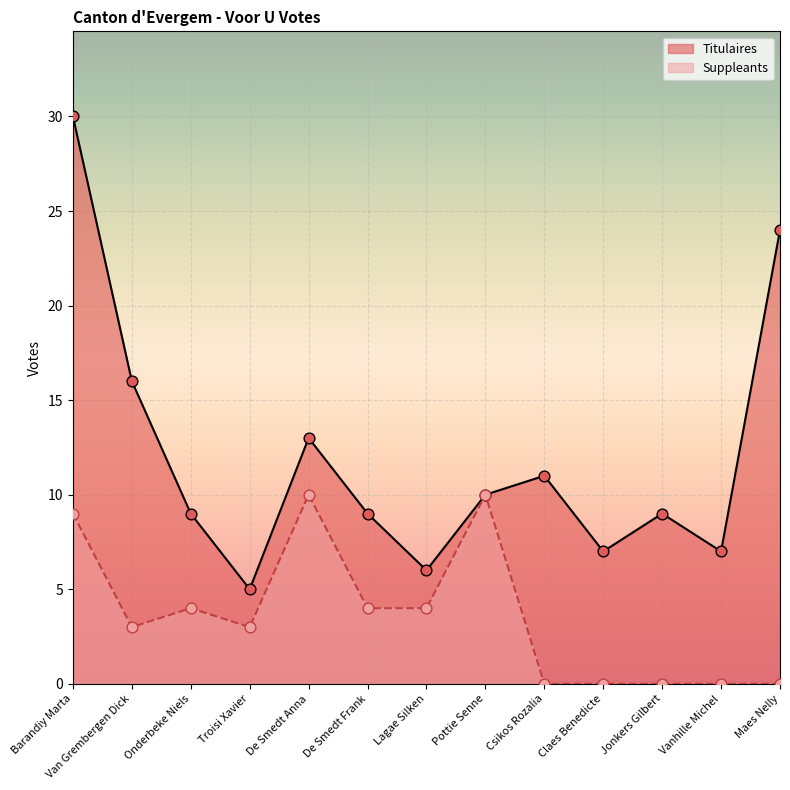

Which series reaches the minimum Y coordinate?

Suppleants